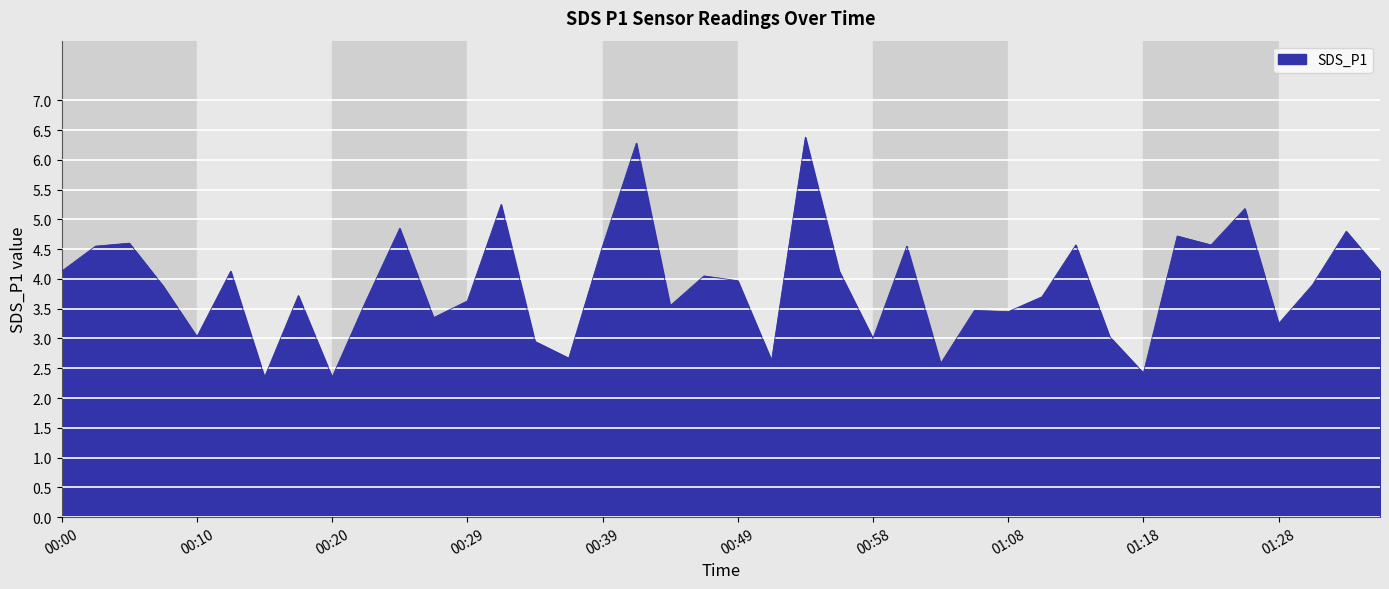

What is the difference between the second highest and minimum values?

3.9